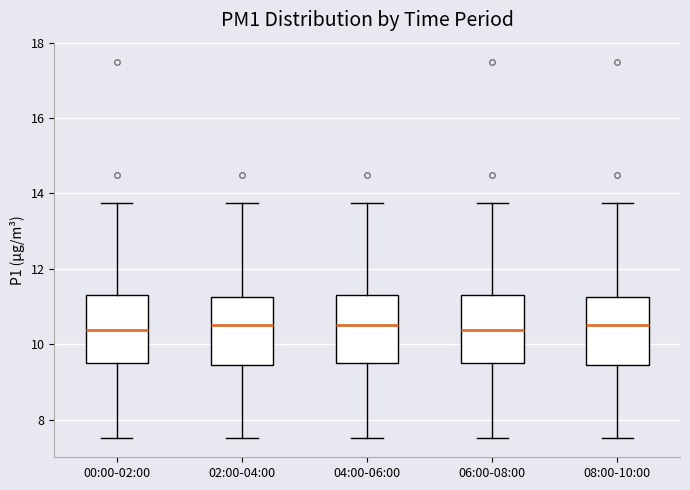

Where is the lower edge of the box for 02:00-04:00 on the y-axis? The values are not printed on the chart, so give them approximately, as read against the axis.

9.4